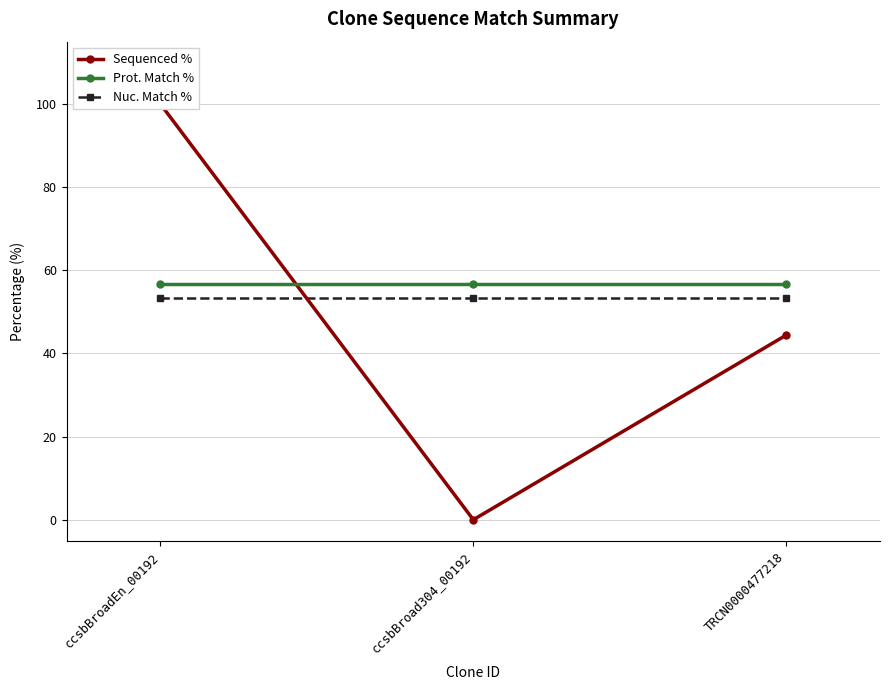

At how many categories does at least one series exceed 89?

1